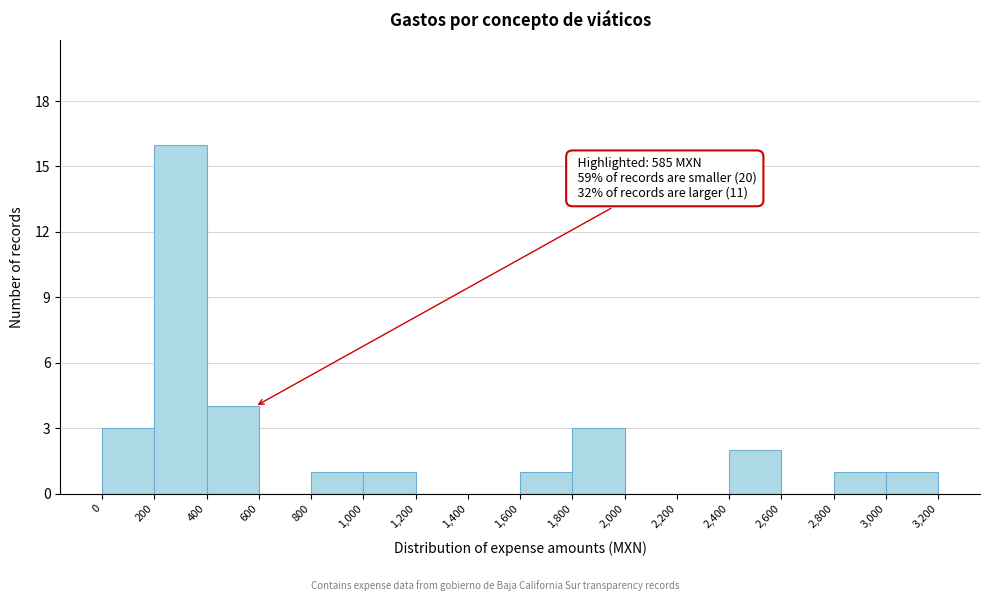

Over which range of the x-axis is the bar tallest?

200 to 400